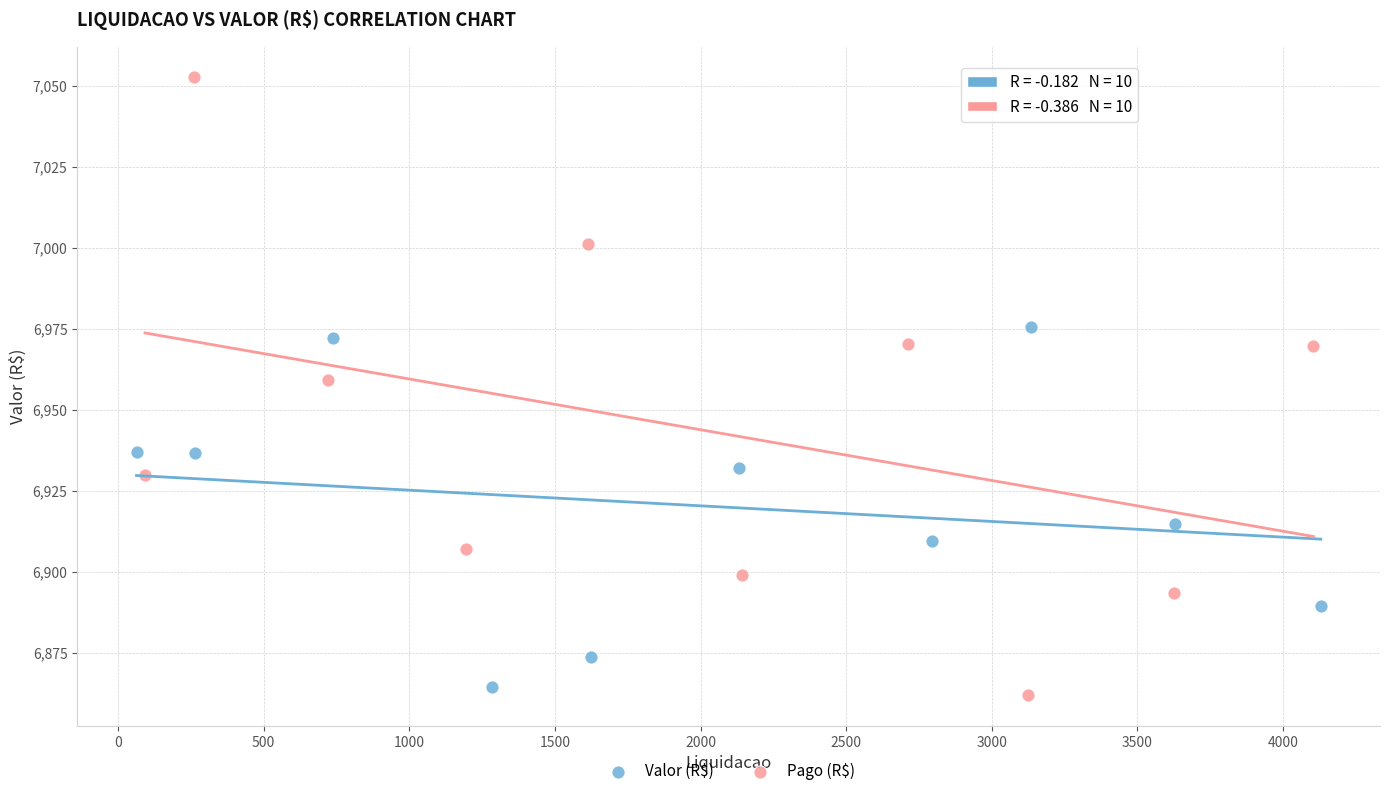

Which series contains the highest Y value?

Pago (R$)